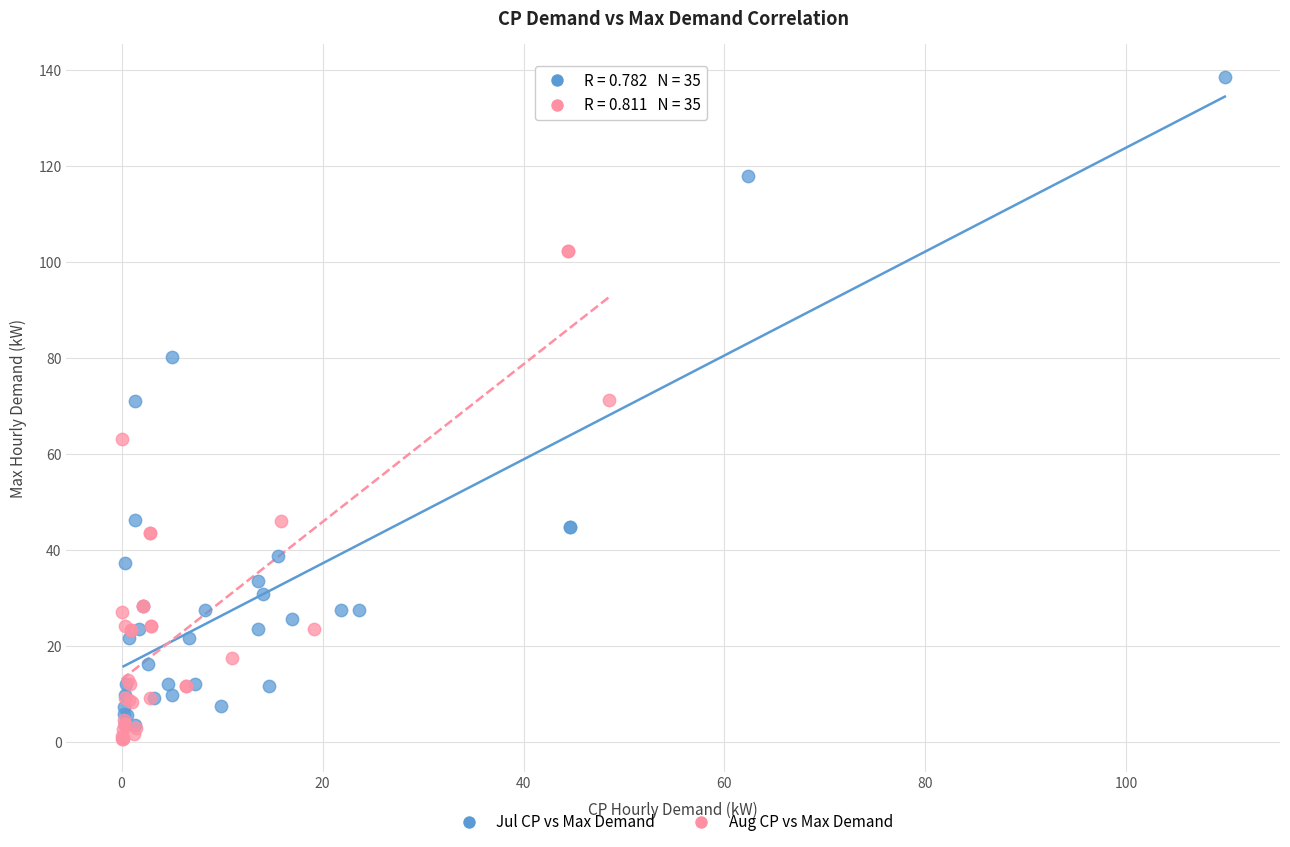

Which series contains the lowest Y value?

Aug CP vs Max Demand